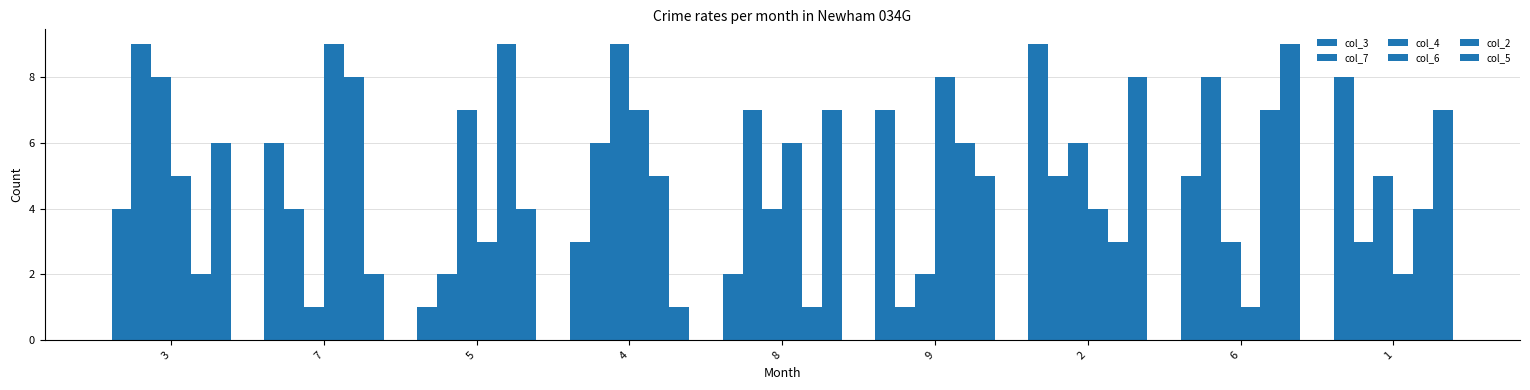

Does the chart contain stacked bars?

No